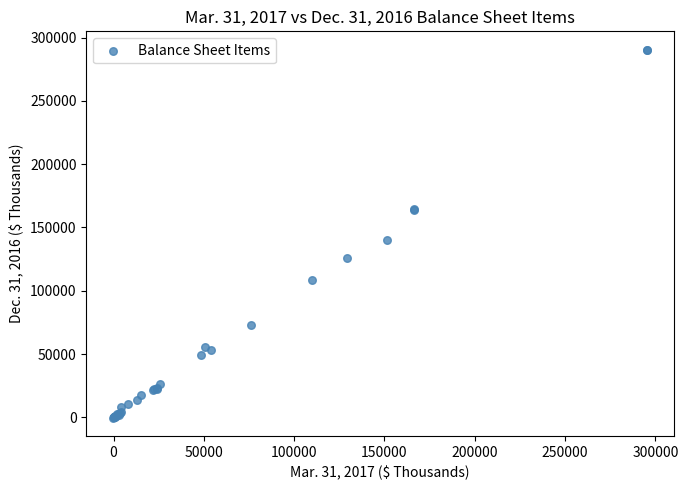

What Y value in the scatter plot is closest to 145100?

140009